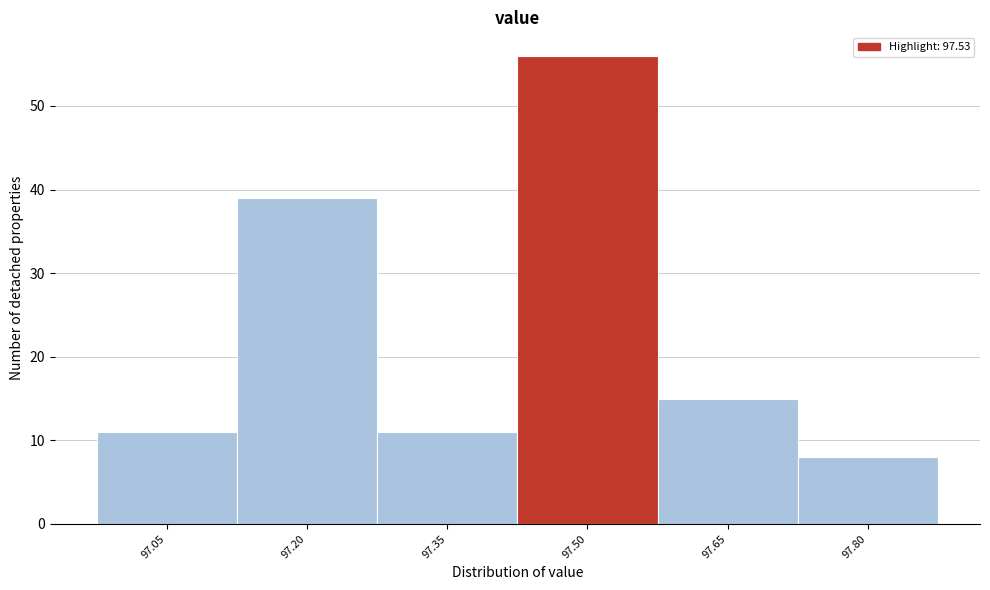

Reading left to right, extract all data points from this chart.

11	39	11	56	15	8